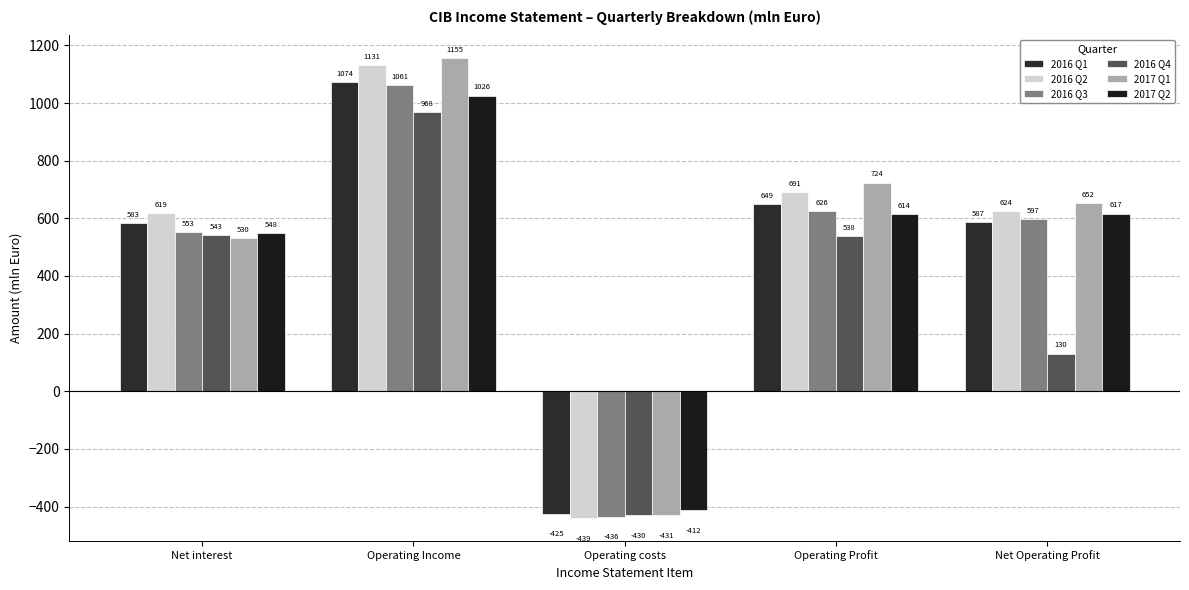

Which series has the widest spread of values?

2017 Q1